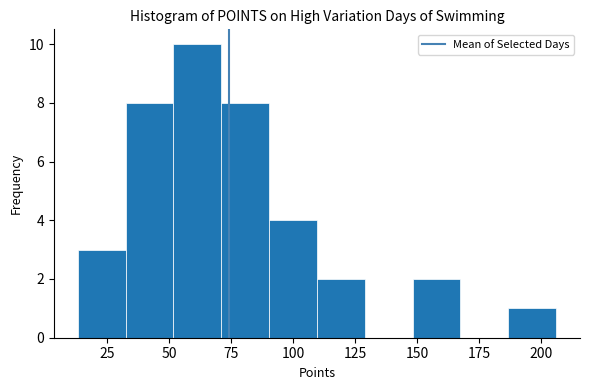

Around what value on the x-axis is the tallest bar? Give the approximate position of its centre, as read against the axis.

60